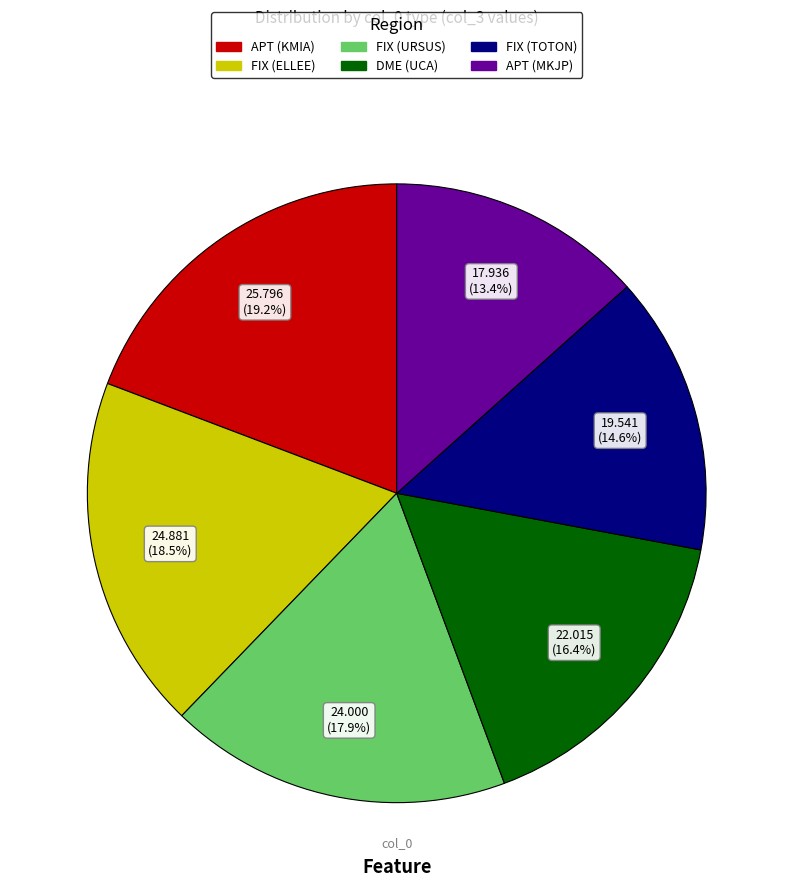

To the nearest percent, what is the difference between the largest and smallest slice percentages?

6%